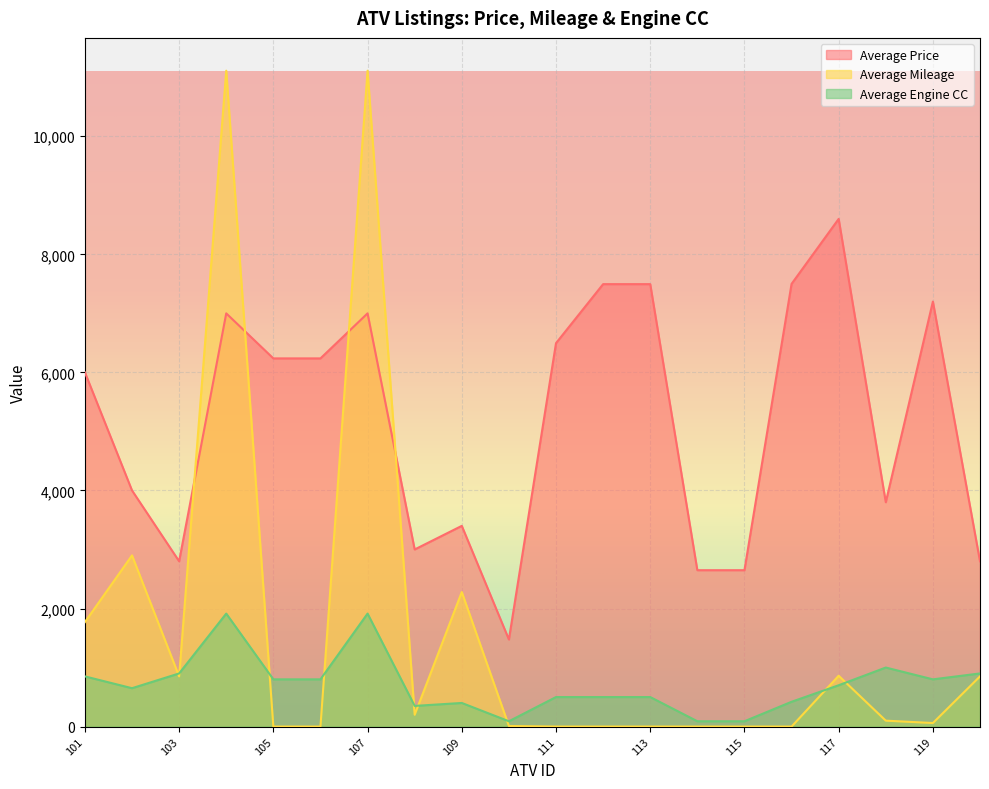

Rank the series at 102 from highest to lowest value.

Average Price, Average Mileage, Average Engine CC